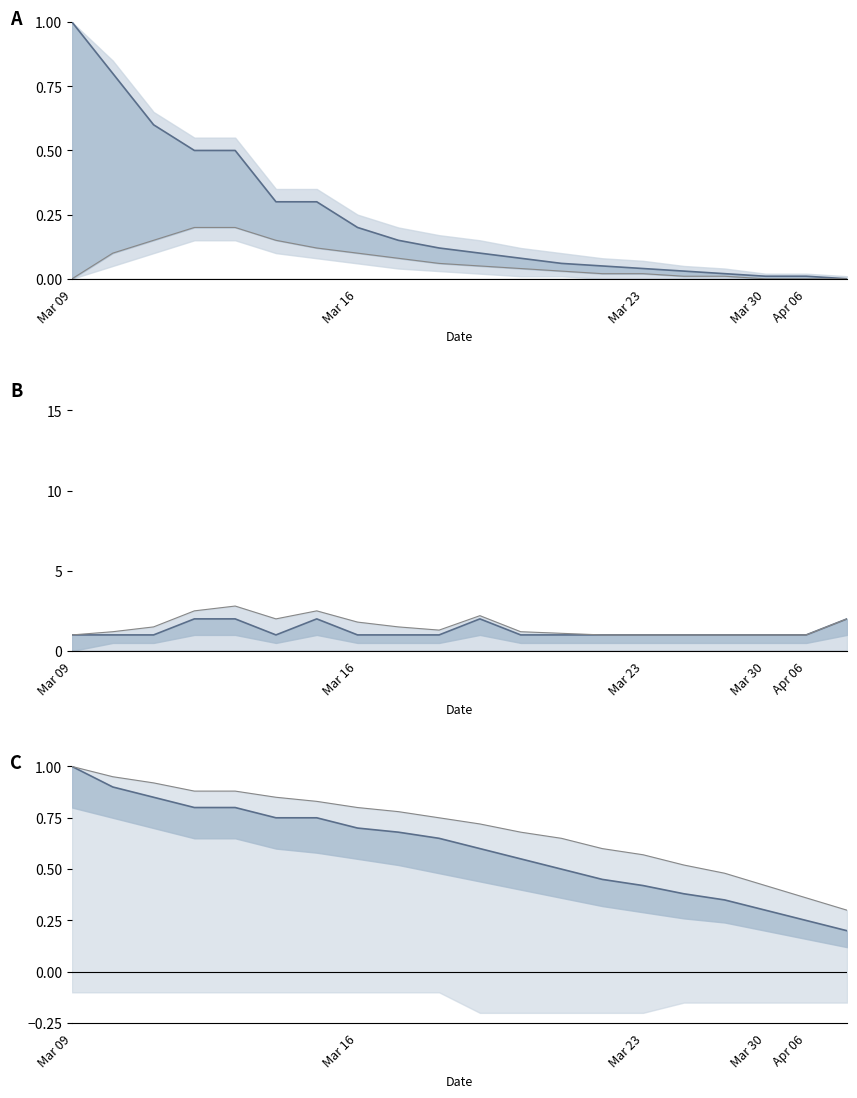

Read the Base Min value at 12.

0.7